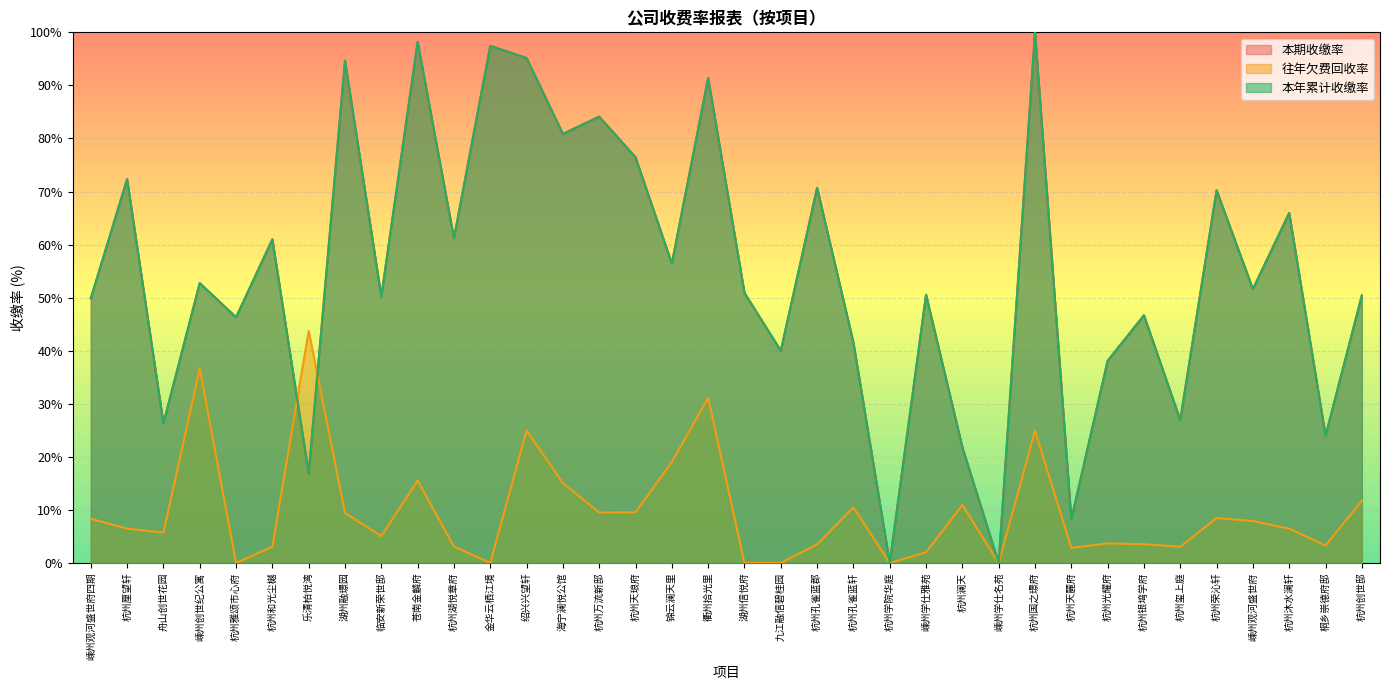

What value does the 本年累计收缴率 series have at 杭州湖悦章府?

61.2